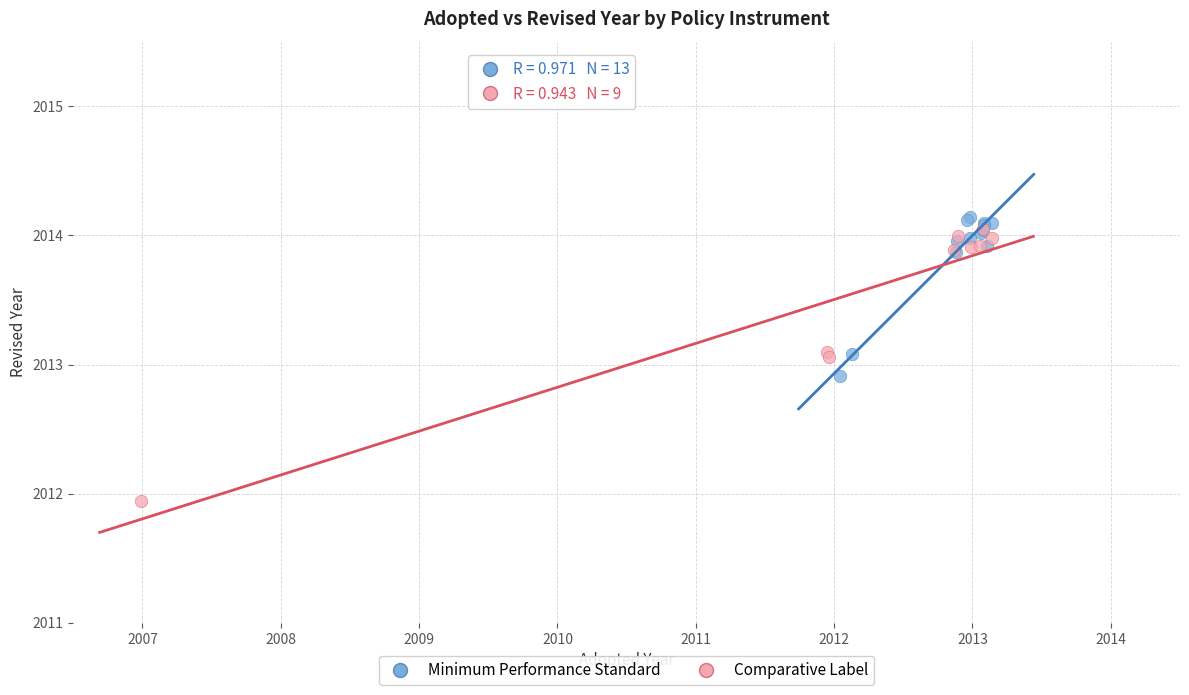

Which series contains the lowest Y value?

Comparative Label